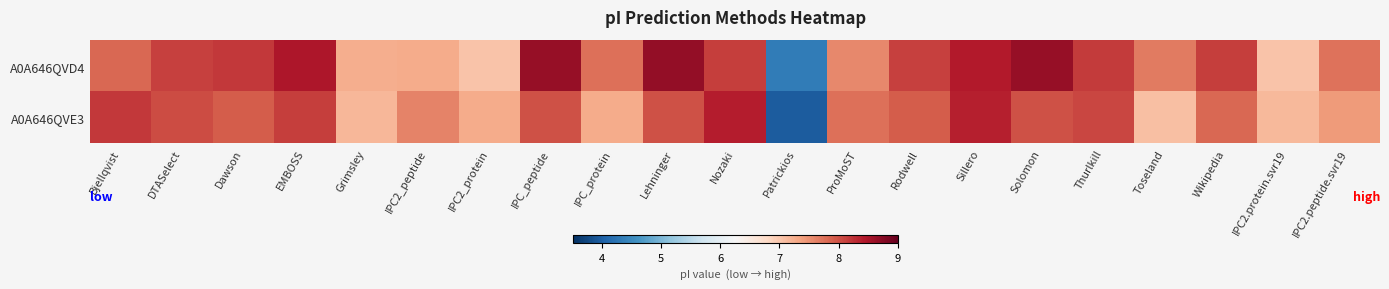

At which category is the sum across all series the highest?

Sillero